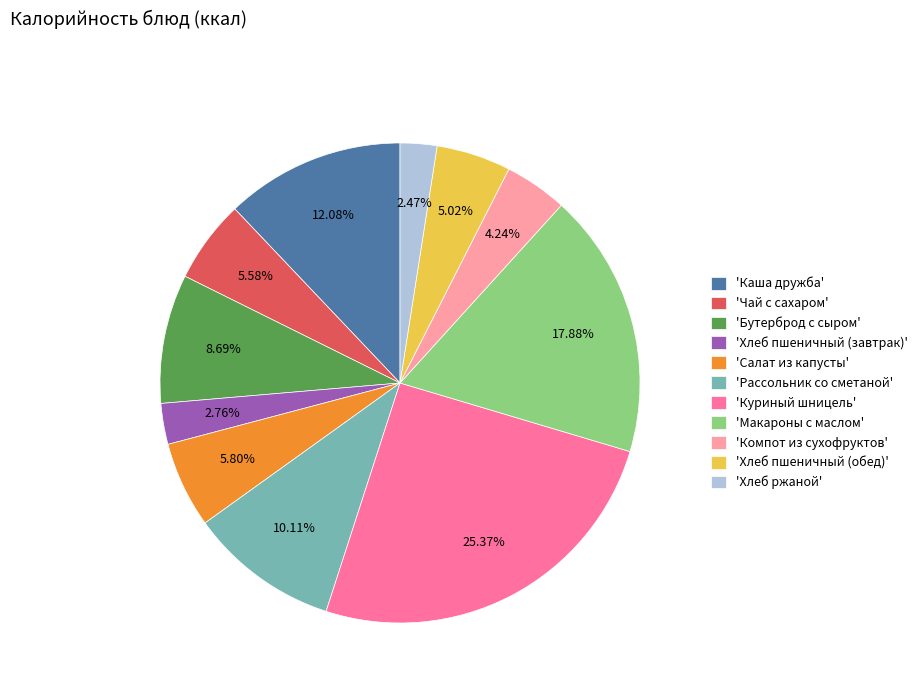

Is the sum of 'Рассольник со сметаной' and 'Хлеб пшеничный (обед)' greater than half?

No